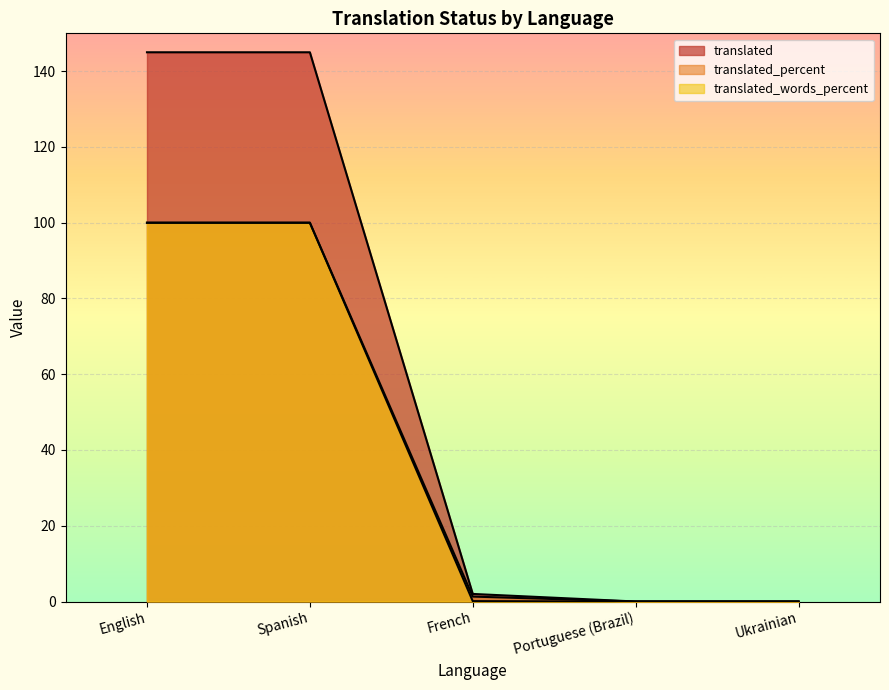

What is the label of the 1st point from the right?

Ukrainian